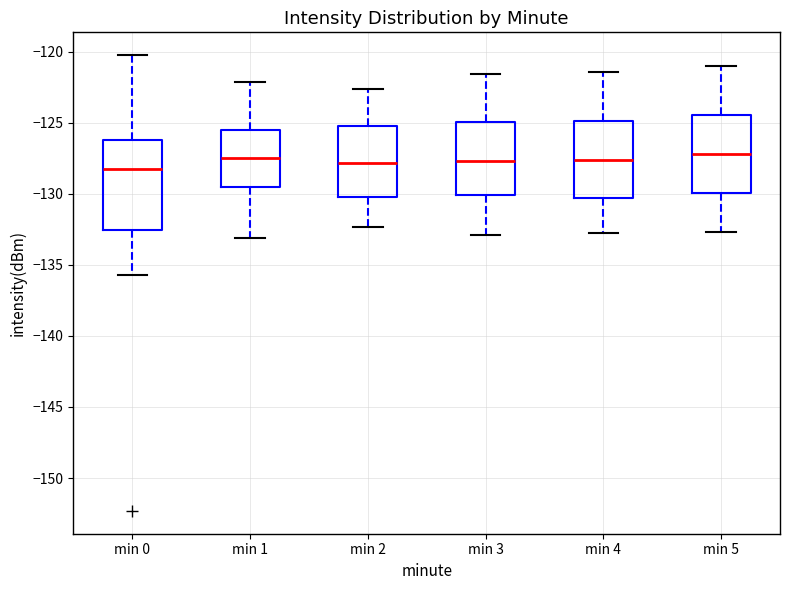

Reading left to right, transcribe this box plot: for each box, give where its median line is, the range the box spans, and where its two whiskers end, as read against the y-axis. The values are not printed on the chart, so give them approximately, as read against the axis.

min 0: median -128.5, box -132.5 to -126.0, whiskers -135.5 to -120.0
min 1: median -127.5, box -129.5 to -125.5, whiskers -133.0 to -122.0
min 2: median -128.0, box -130.0 to -125.5, whiskers -132.5 to -122.5
min 3: median -127.5, box -130.0 to -125.0, whiskers -133.0 to -121.5
min 4: median -127.5, box -130.5 to -125.0, whiskers -133.0 to -121.5
min 5: median -127.0, box -130.0 to -124.5, whiskers -132.5 to -121.0